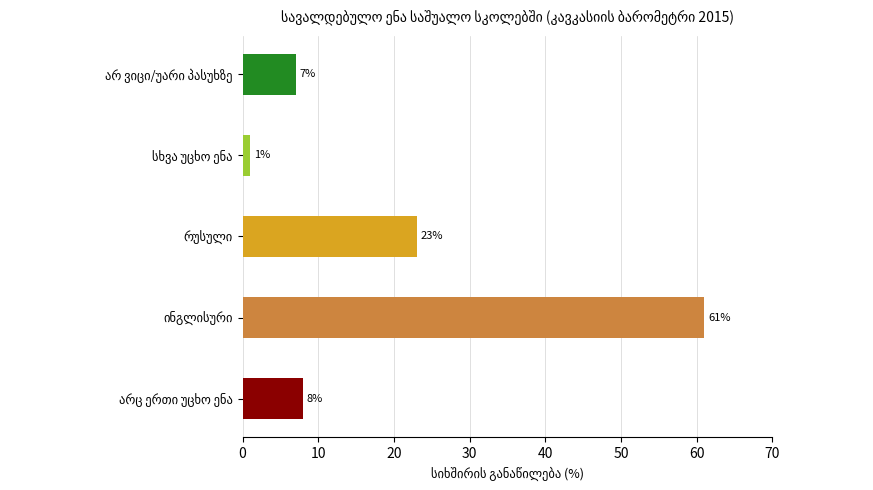

What is the maximum value shown in the chart?

61